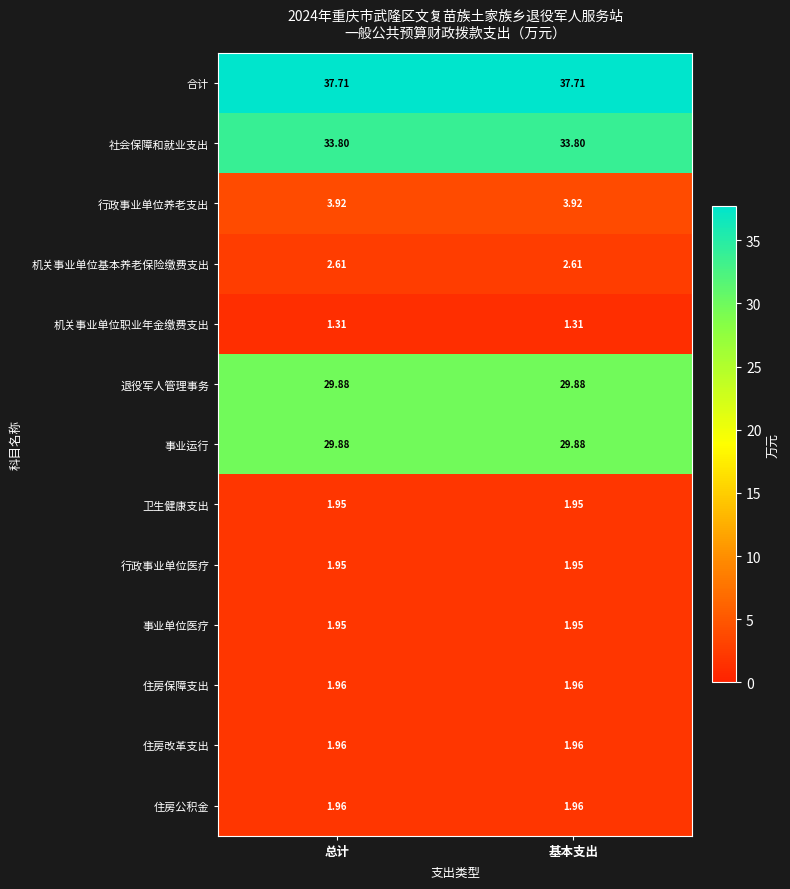

Which series has the largest total across all categories?

合计